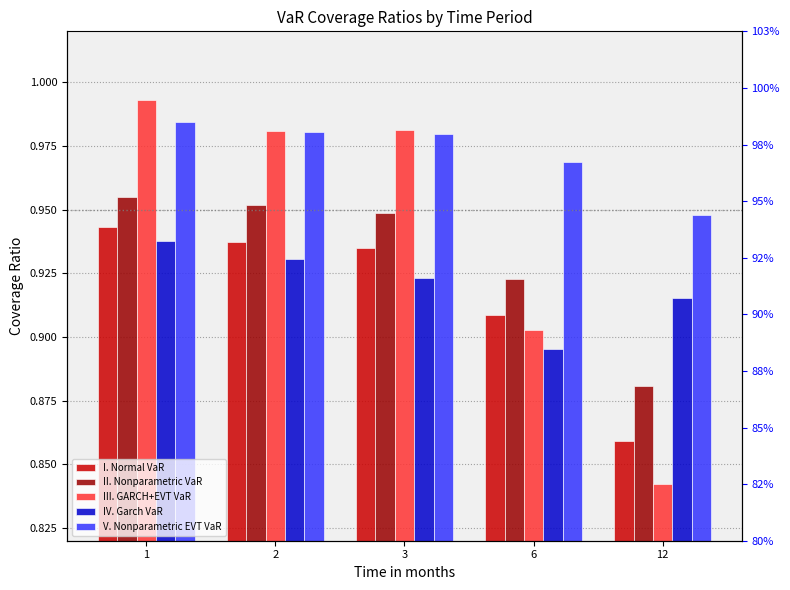

True or false: V. Nonparametric EVT VaR has a value of 0.3 at 12.

False